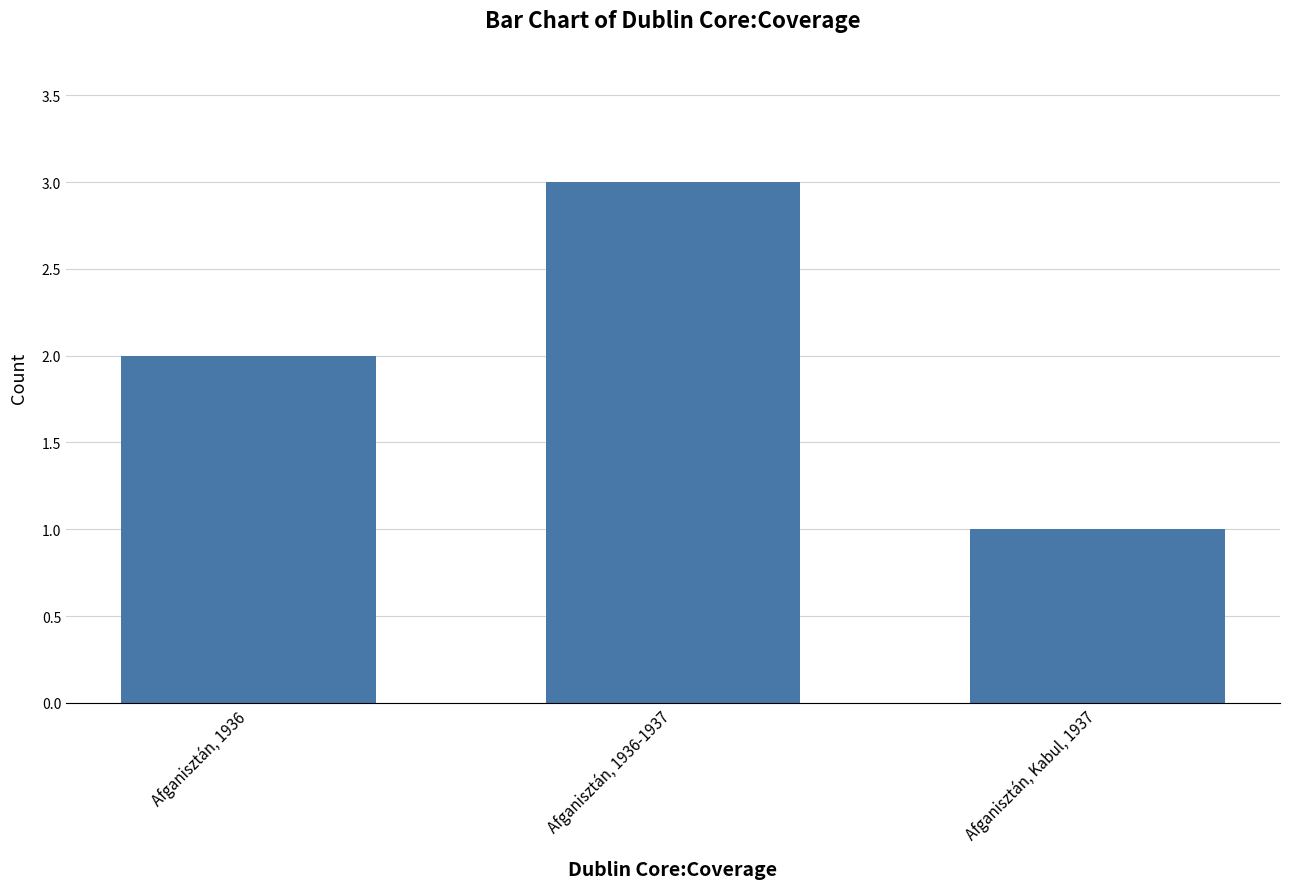

What is the change in value from Afganisztán, 1936 to Afganisztán, 1936-1937?

+1